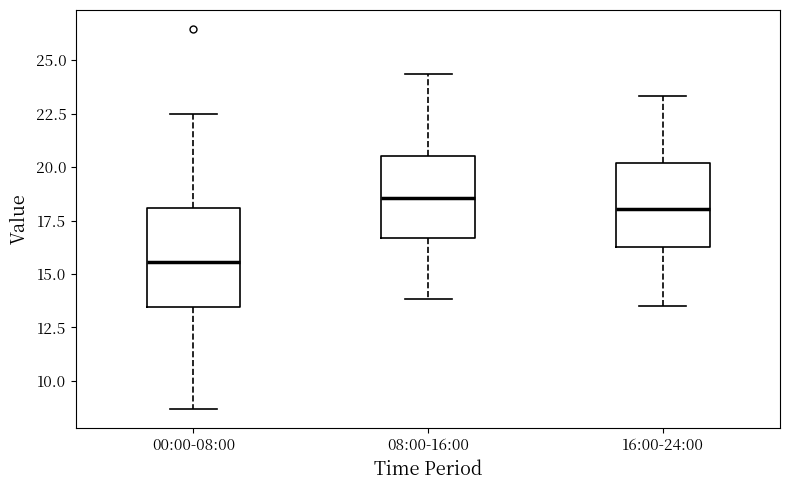

Reading left to right, transcribe this box plot: for each box, give where its median line is, the range the box spans, and where its two whiskers end, as read against the y-axis. The values are not printed on the chart, so give them approximately, as read against the axis.

00:00-08:00: median 15.5, box 13.5 to 18.0, whiskers 8.5 to 22.5
08:00-16:00: median 18.5, box 16.5 to 20.5, whiskers 14.0 to 24.5
16:00-24:00: median 18.0, box 16.5 to 20.0, whiskers 13.5 to 23.5